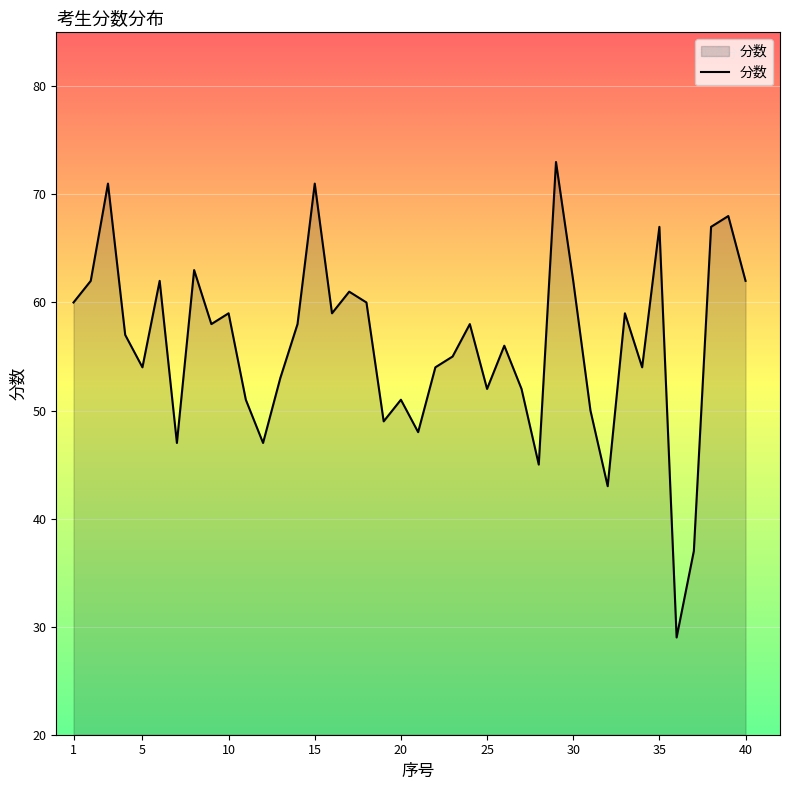

What is the greatest value displayed?

73